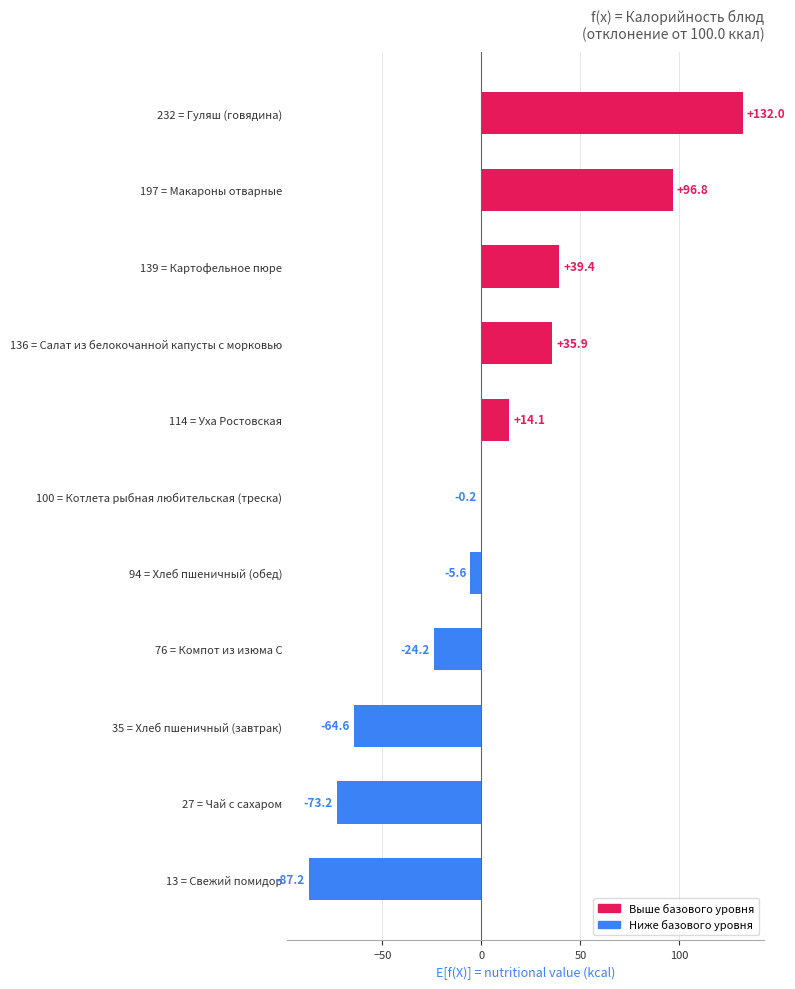

True or false: the data shows -42.7 at 76 = Компот из изюма С.

False